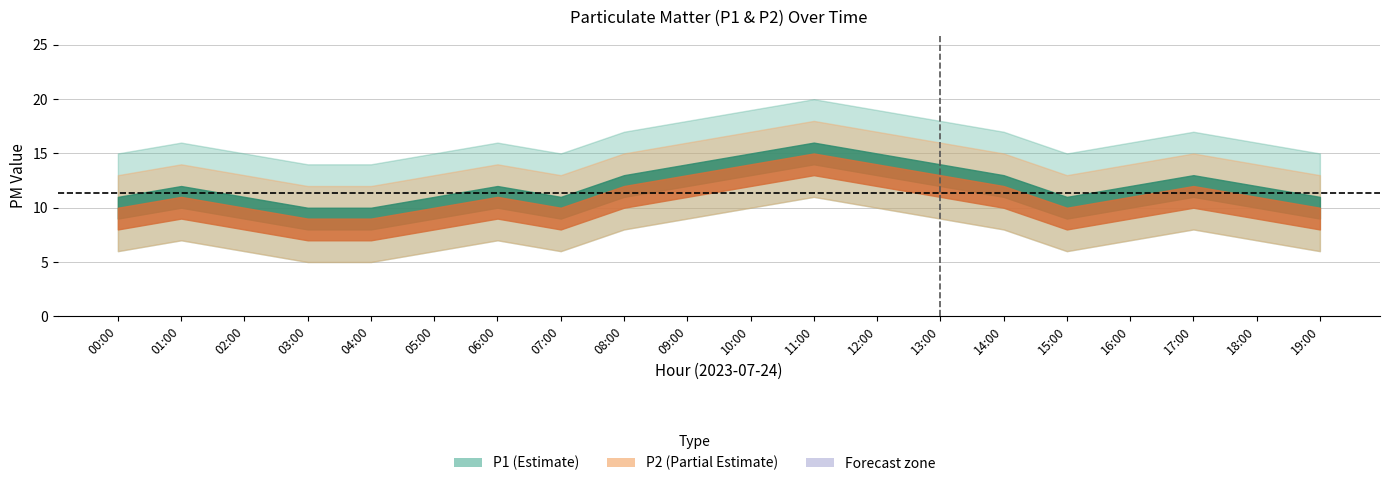

What is the sum of all P2 values?

210